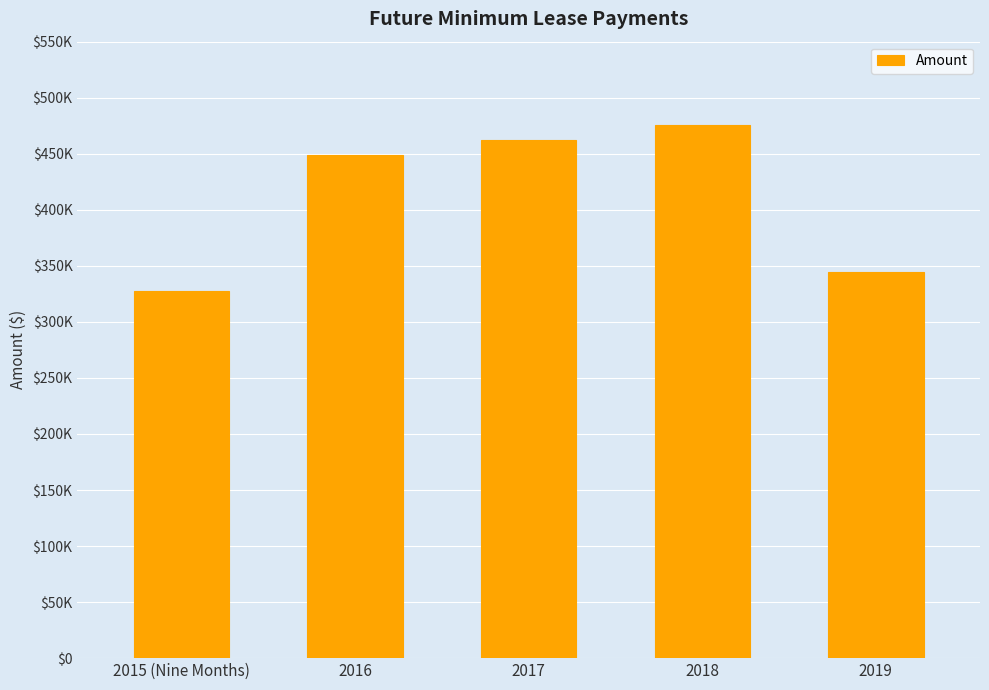

What is the difference between the maximum and second lowest values?

131227